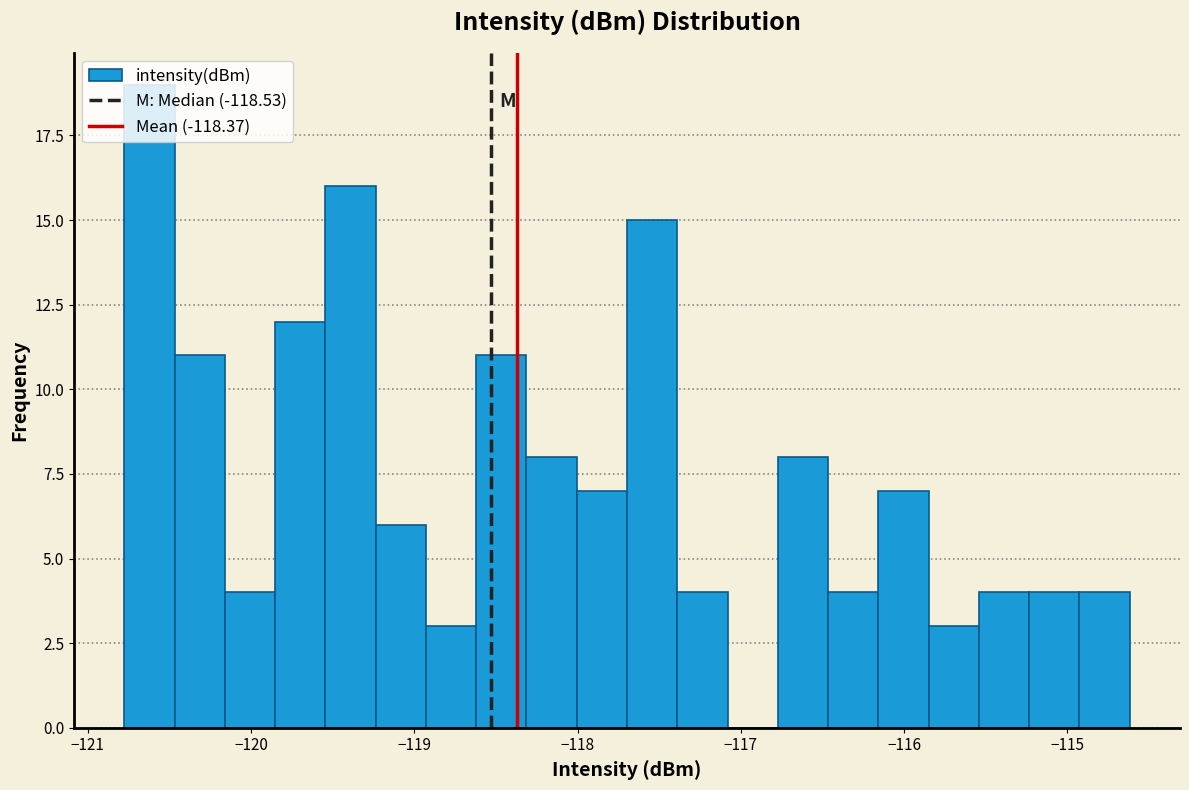

Around what value on the x-axis is the tallest bar? Give the approximate position of its centre, as read against the axis.

-120.6